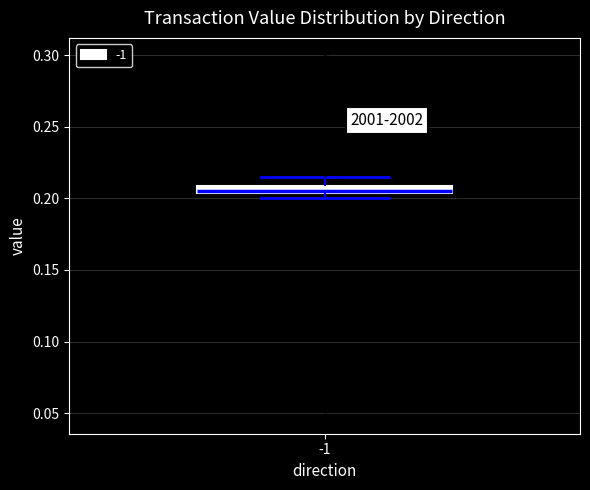

Where does the upper whisker of the box at x = -1 end on the y-axis? The values are not printed on the chart, so give them approximately, as read against the axis.

0.215